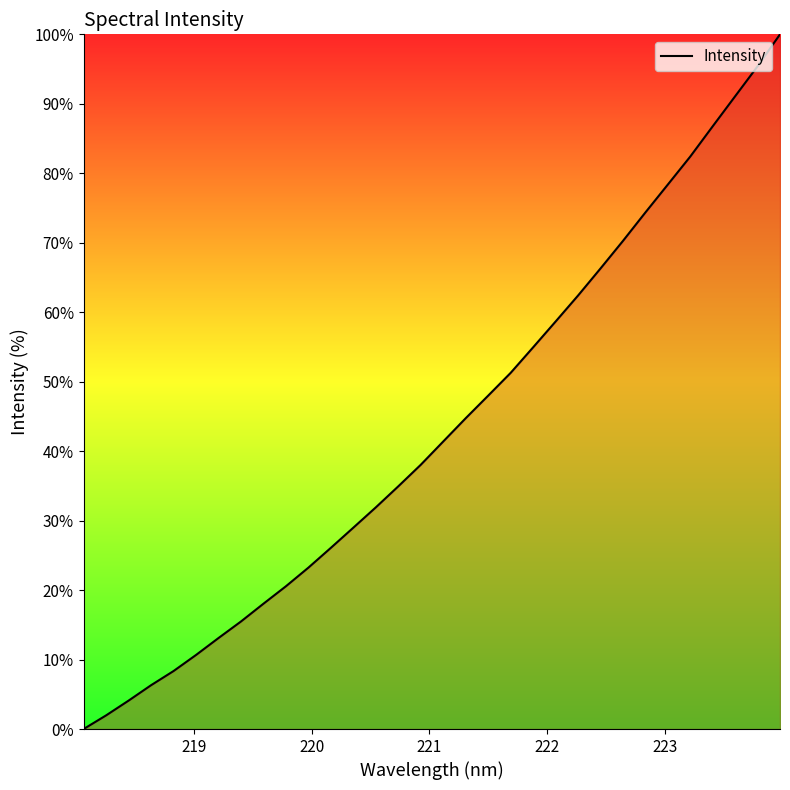

Count the number of values greater than 41.

16